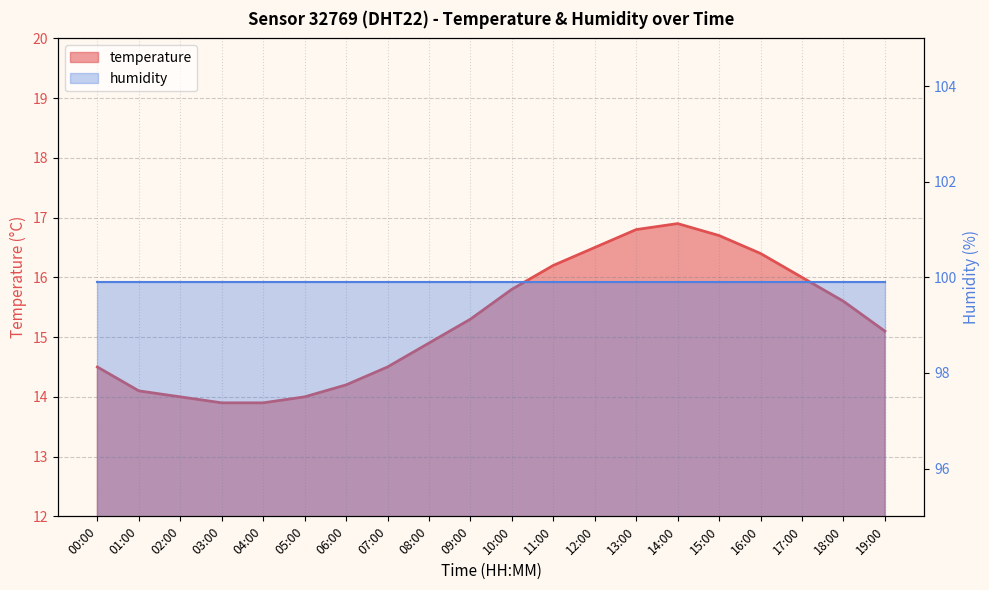

Which has a higher value, 07:00 or 02:00?

07:00